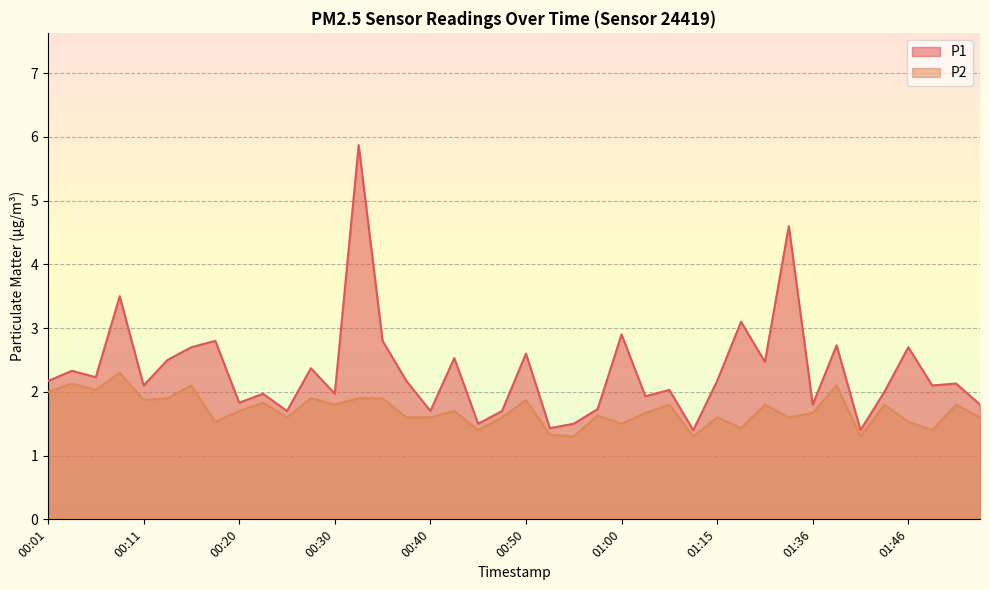

What is the label of the 3rd point from the left?

00:06